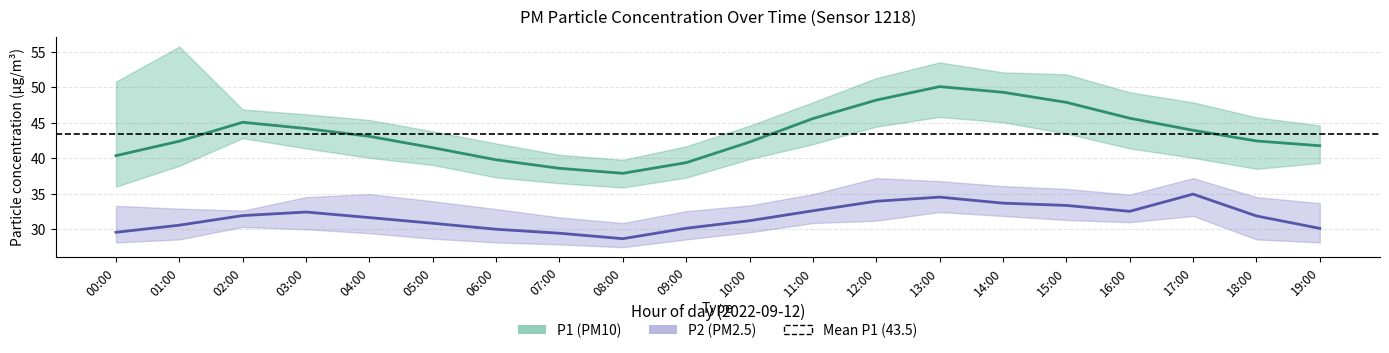

What is the label of the 8th point from the left?

07:00